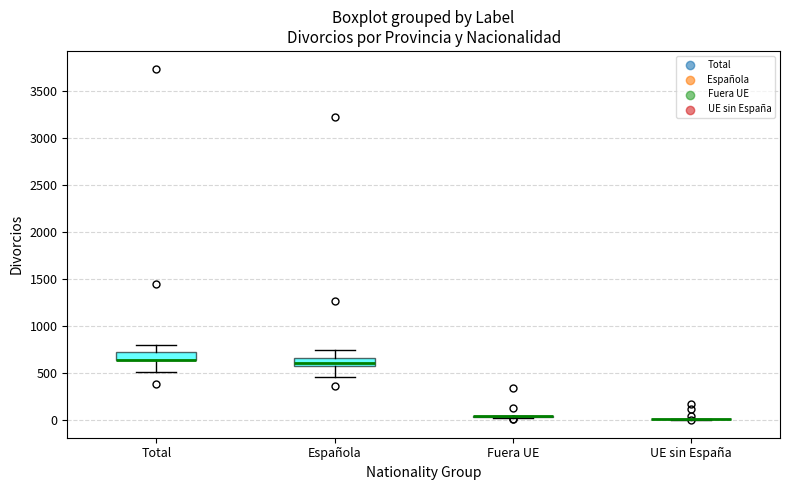

Reading left to right, read every box against the y-axis: the position of its median line, the range the box covers, and the ends of its whiskers. The values are not printed on the chart, so give them approximately, as read against the axis.

Total: median 650 (drawn on the box's lower edge), box 650 to 700, whiskers 500 to 800
Española: median 600 (inside the box), box 600 to 650, whiskers 450 to 750
Fuera UE: box collapsed to a line at 50, whiskers 50 to 50
UE sin España: box collapsed to a line at 0, whiskers 0 to 0